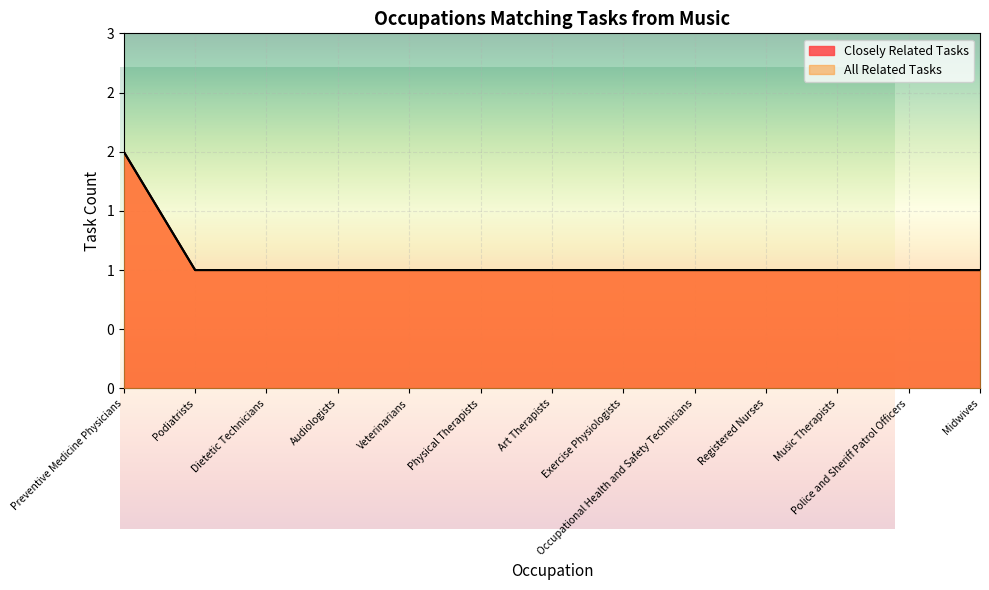

At which category is the sum across all series the highest?

Preventive Medicine Physicians